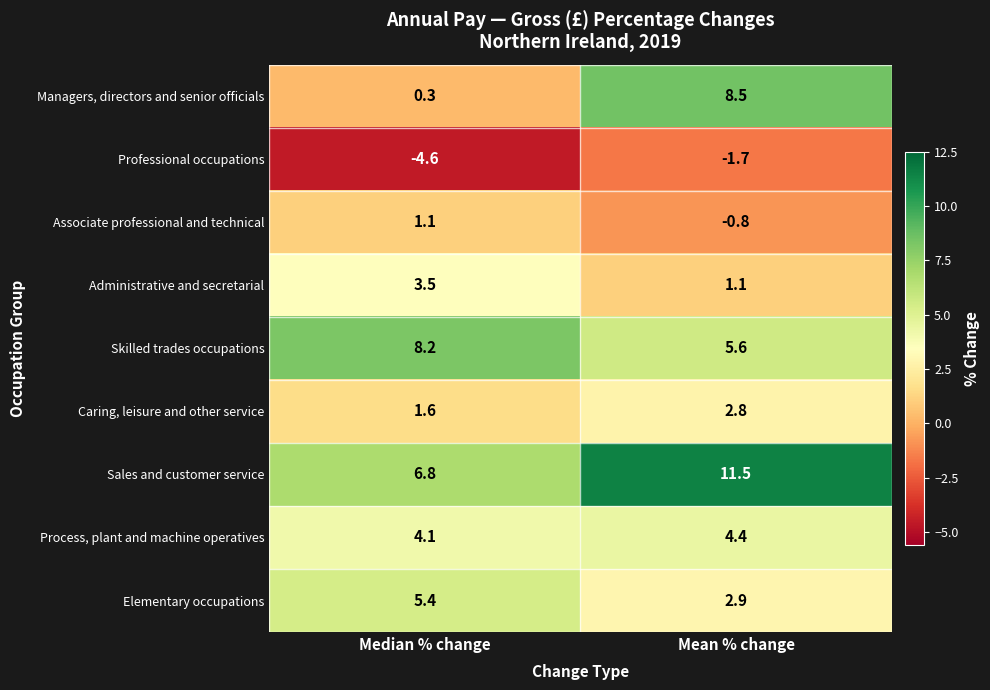

At which label is Associate professional and technical closest to 0?

Mean % change